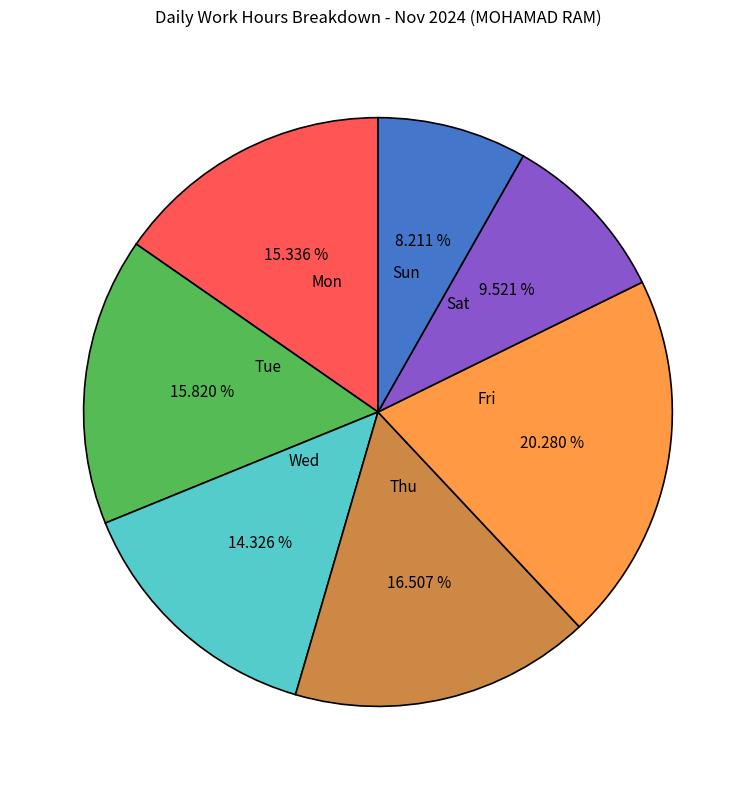

Does Thu account for over 50% of the chart?

No